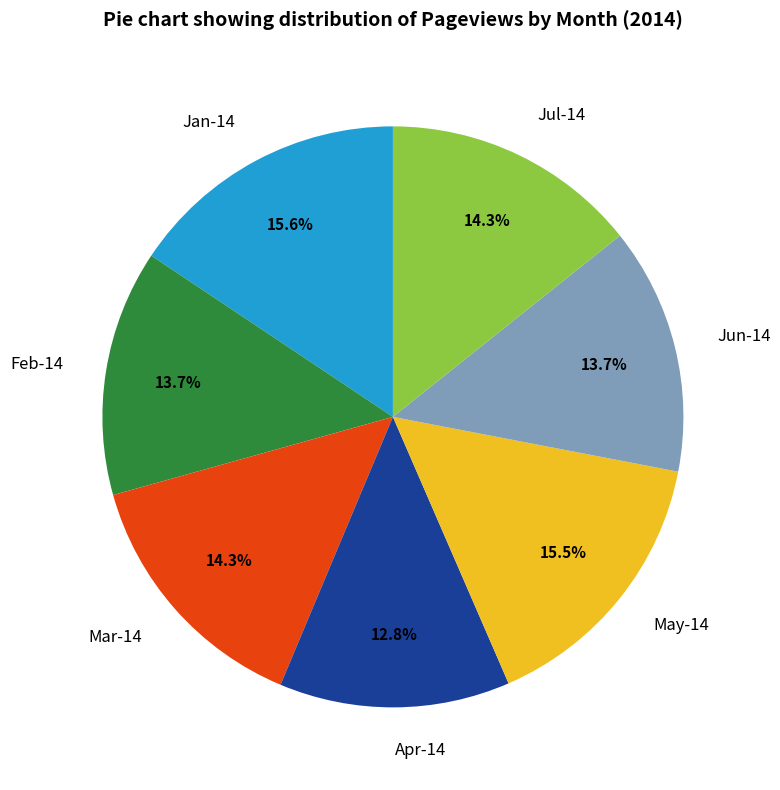

Does any single category account for the majority?

No